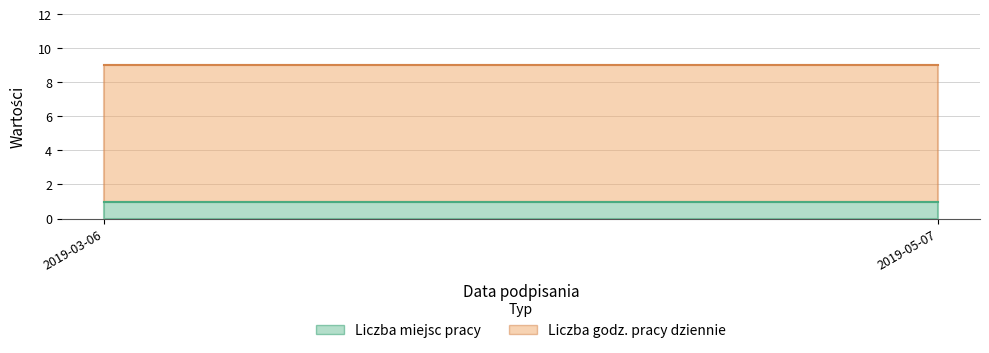

The value of Liczba miejsc pracy at 2019-03-06 is 2. True or false?

False